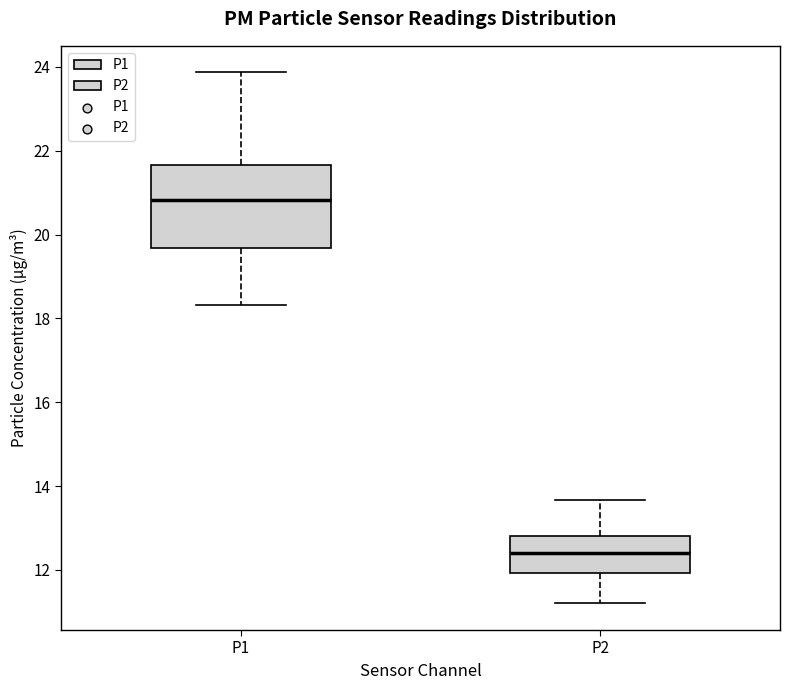

Where does the upper whisker of the box for P2 end on the y-axis? The values are not printed on the chart, so give them approximately, as read against the axis.

13.6